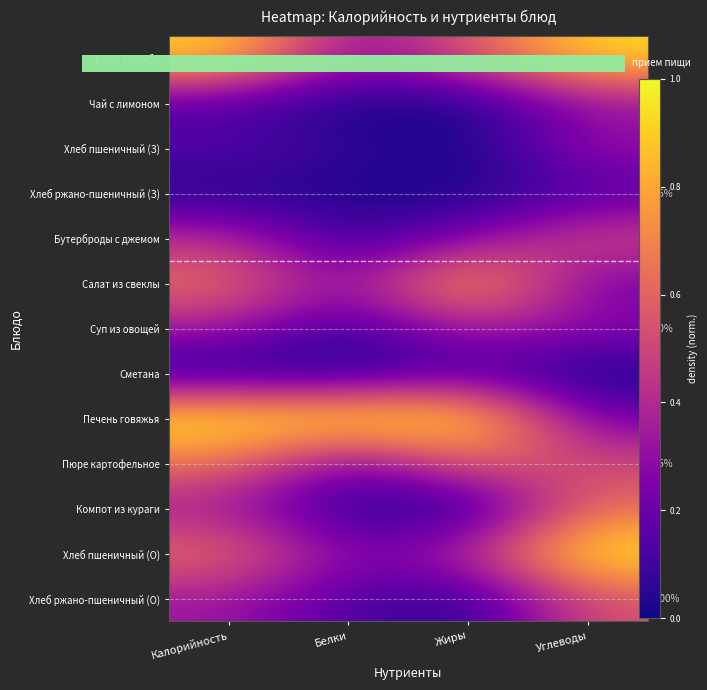

How many categories are shown in the chart?

4